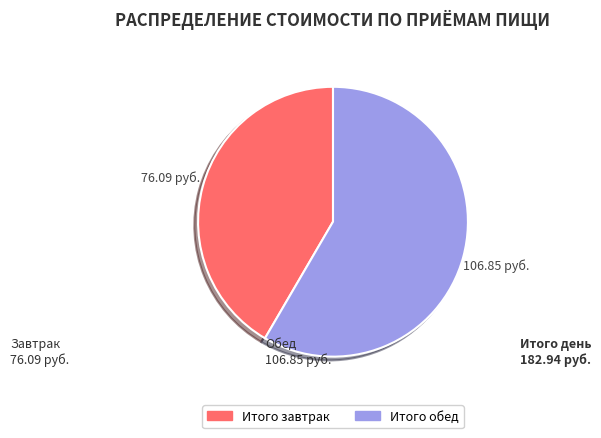

Which slice is the smallest?

Итого завтрак